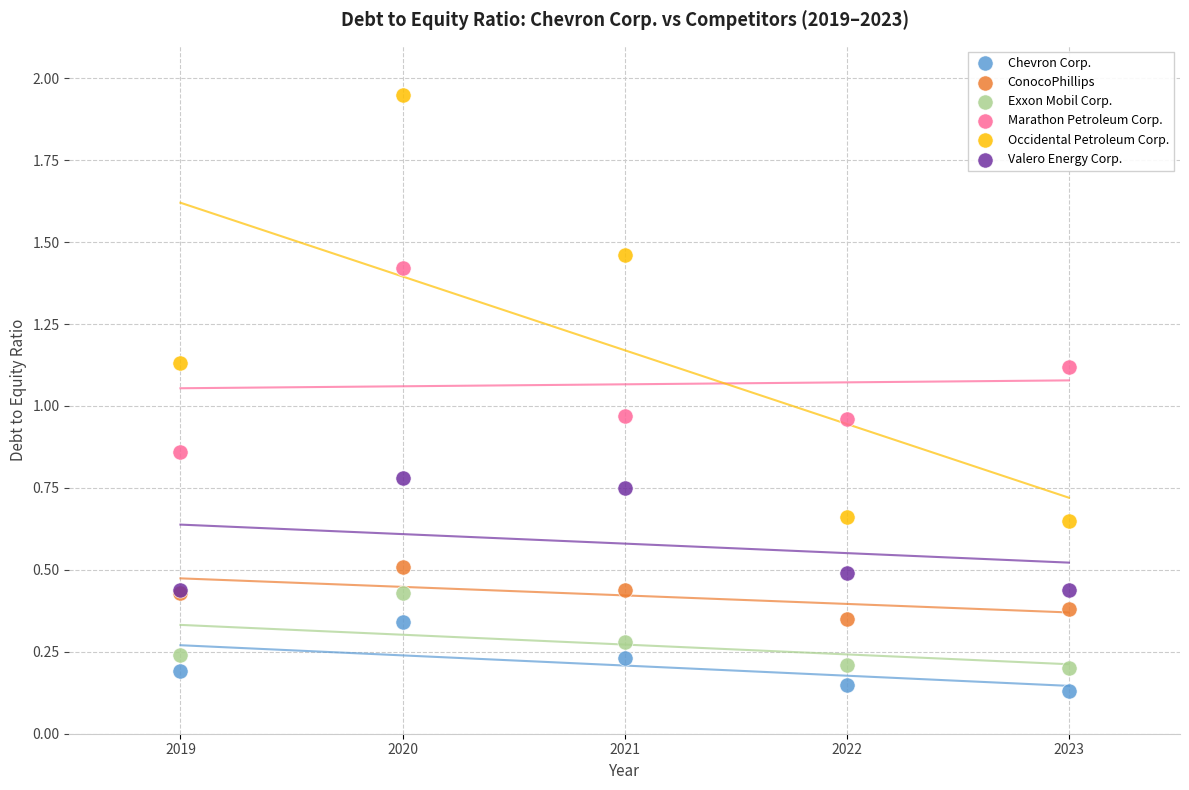

Which series contains the lowest Y value?

Chevron Corp.